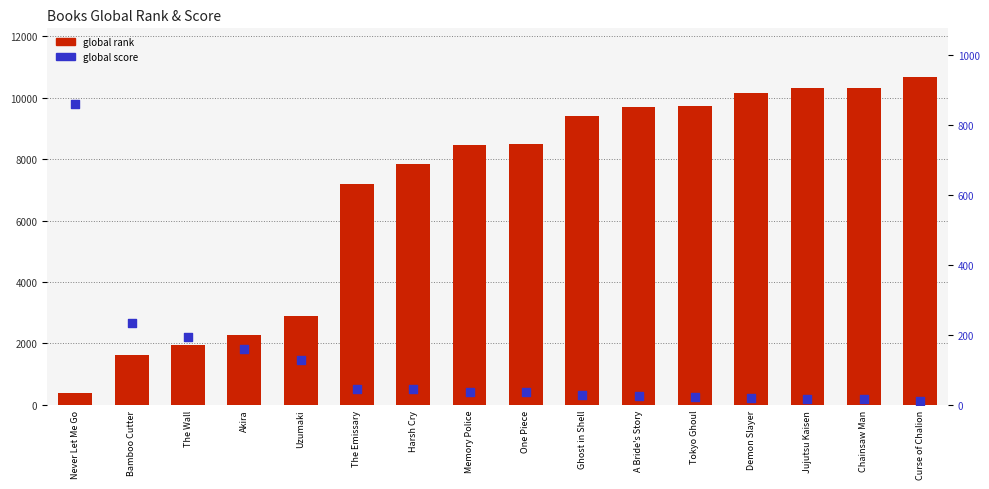

Which series has the largest Y range (max minus min)?

global rank